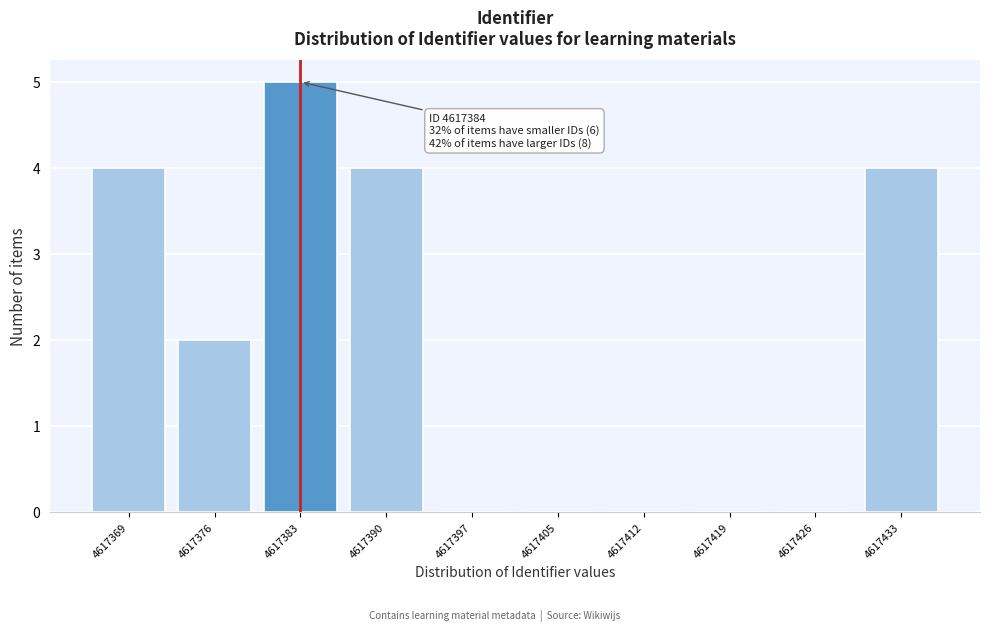

Reading right to left, list all the values displayed in this chart.

4617433=4	4617426=0	4617419=0	4617412=0	4617405=0	4617397=0	4617390=4	4617383=5	4617376=2	4617369=4